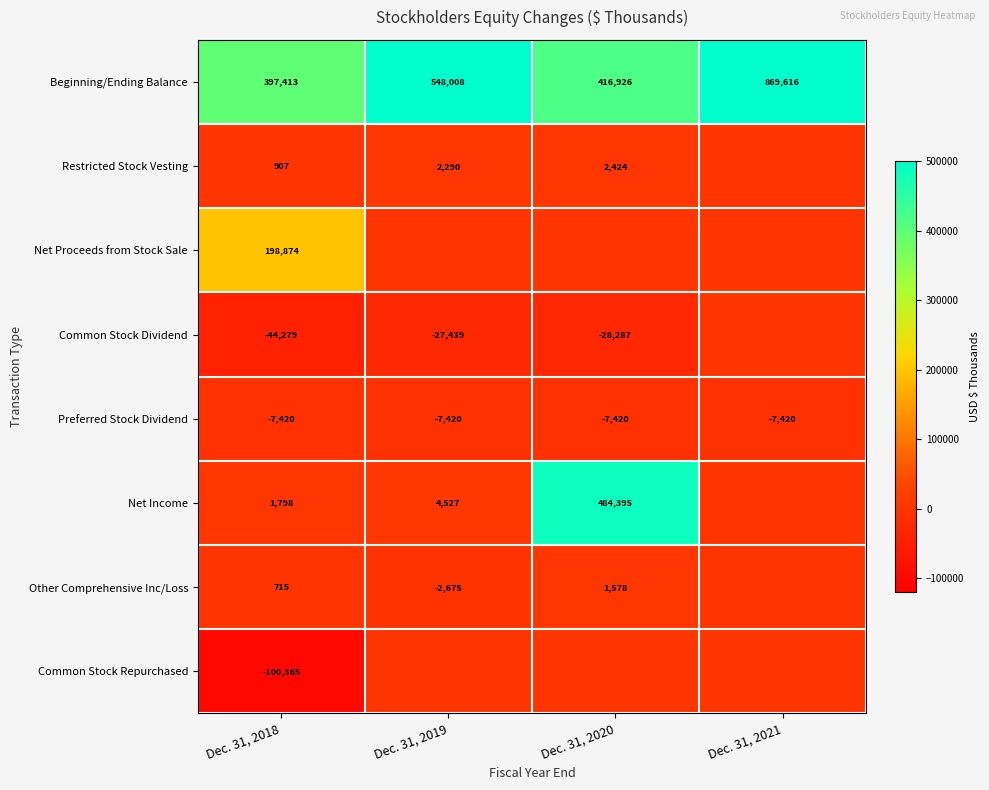

At Dec. 31, 2018, list the series in order from largest to smallest.

Beginning/Ending Balance, Net Proceeds from Stock Sale, Net Income, Restricted Stock Vesting, Other Comprehensive Inc/Loss, Preferred Stock Dividend, Common Stock Dividend, Common Stock Repurchased